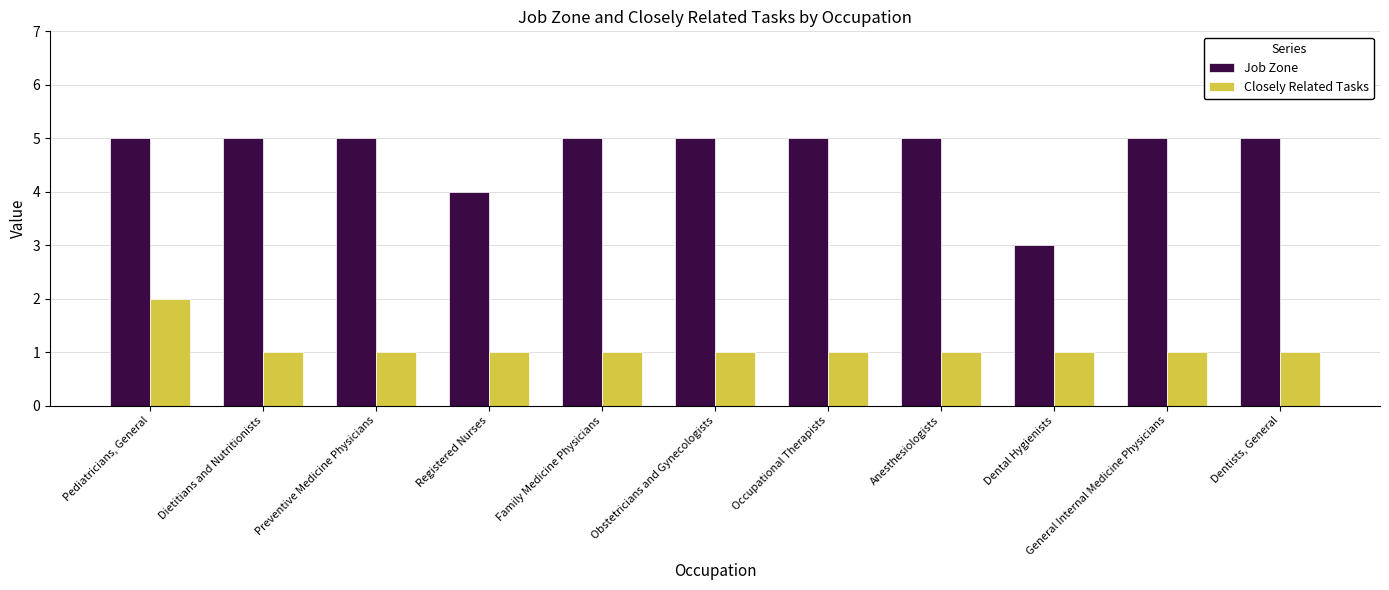

What is the average value of the Closely Related Tasks series?

1